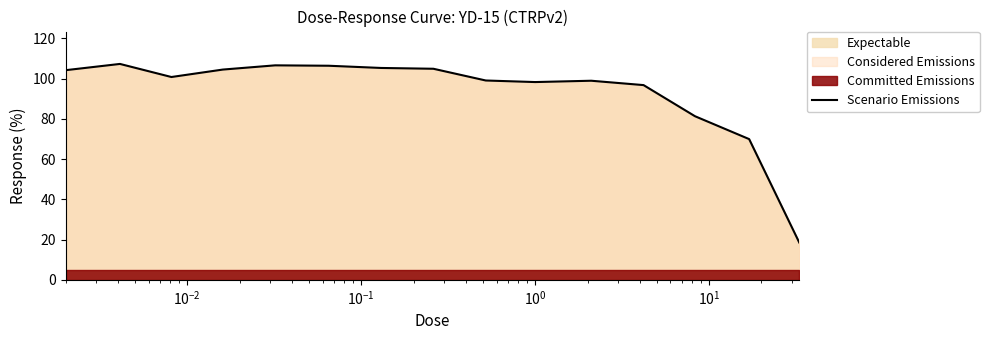

True or false: the data shows 167.9 at 9.

False